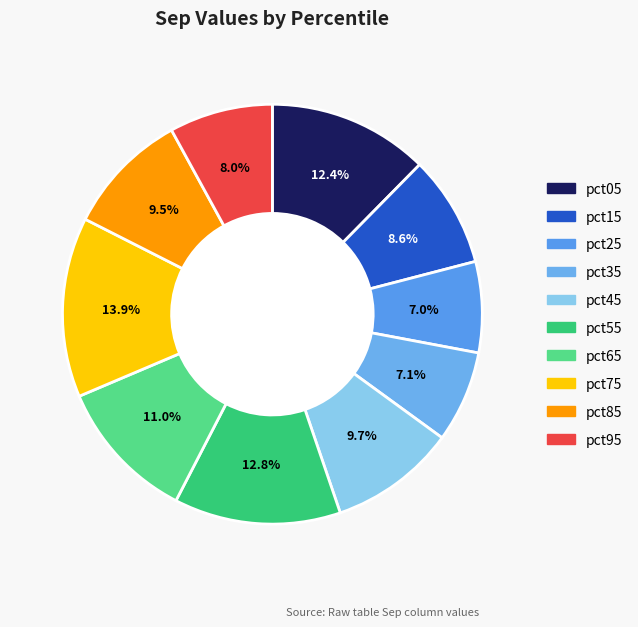

What percentage is the pct15 slice, to the nearest percent?

9%